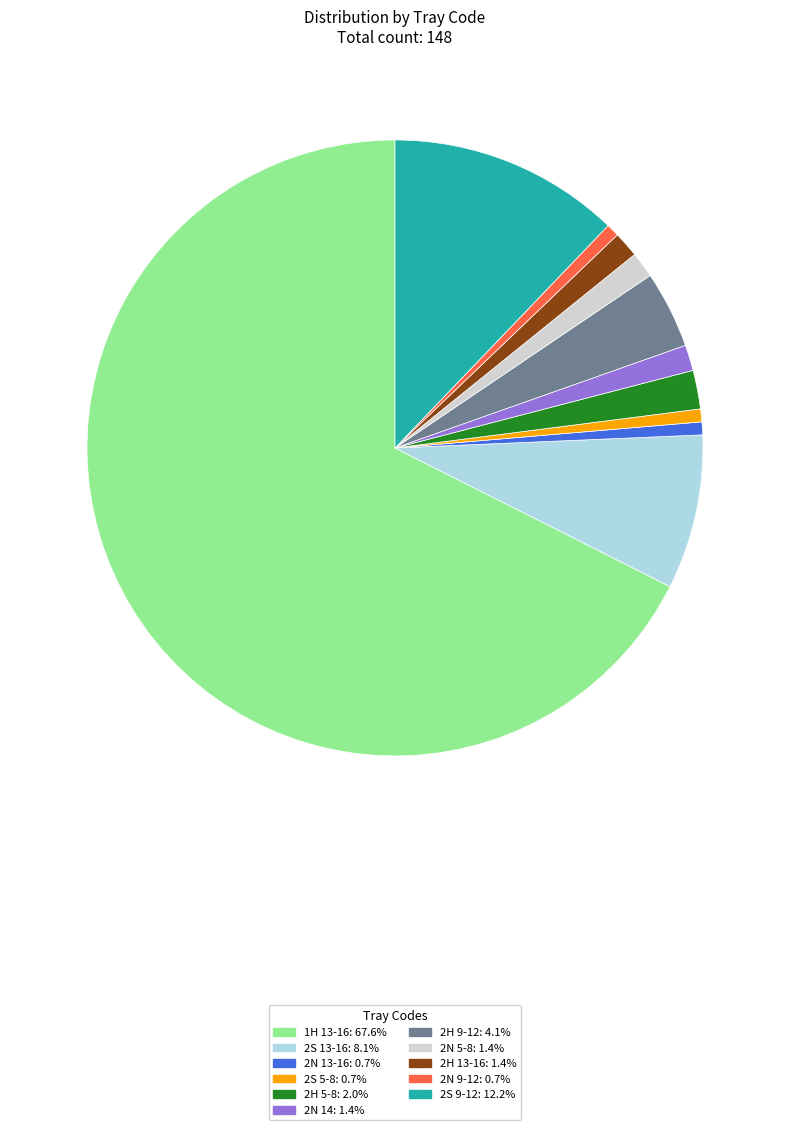

Which category has the biggest portion of the pie?

1H 13-16